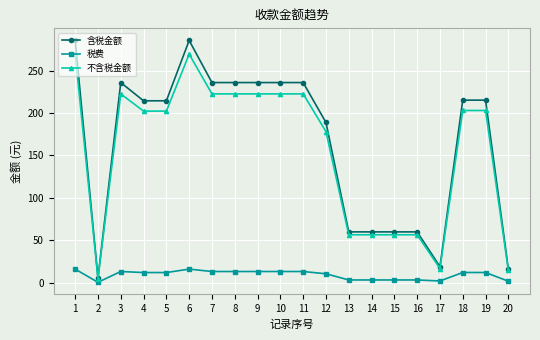

How many lines are shown in the chart?

3